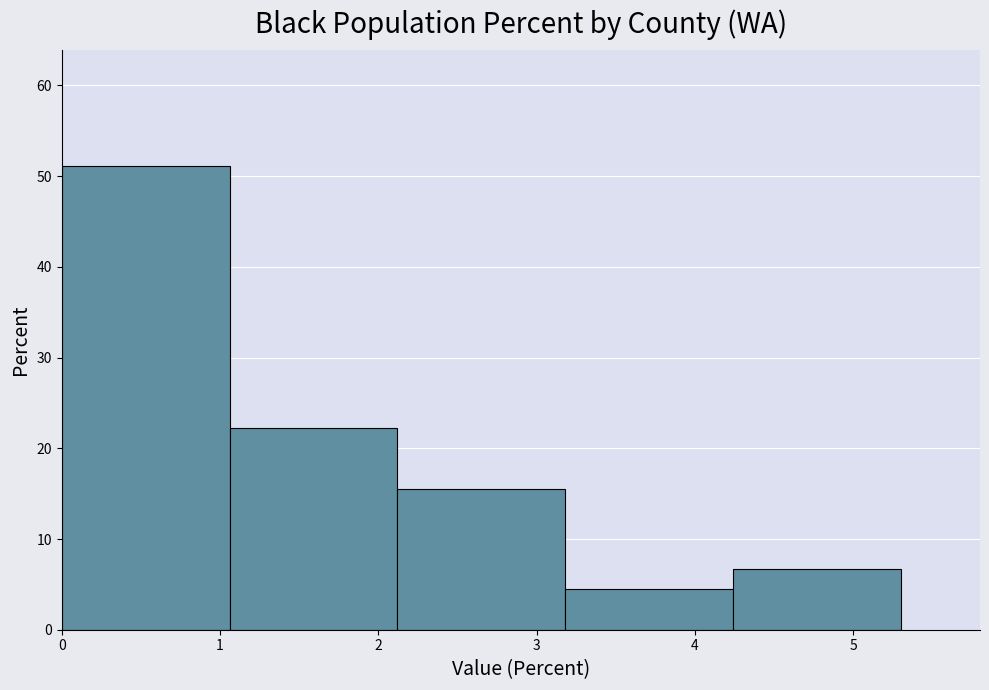

What is the height of the bar covering 3.18 to 4.24 on the x-axis? Neither the bar edges nor the heights are printed on the chart, so give them approximately, as read against the axes.

4